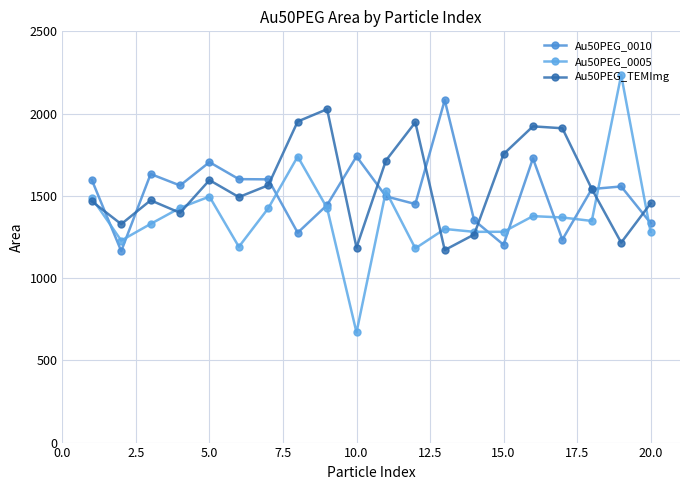

Which series ends up on top after the final intersection of Au50PEG_TEMImg and Au50PEG_0005?

Au50PEG_TEMImg